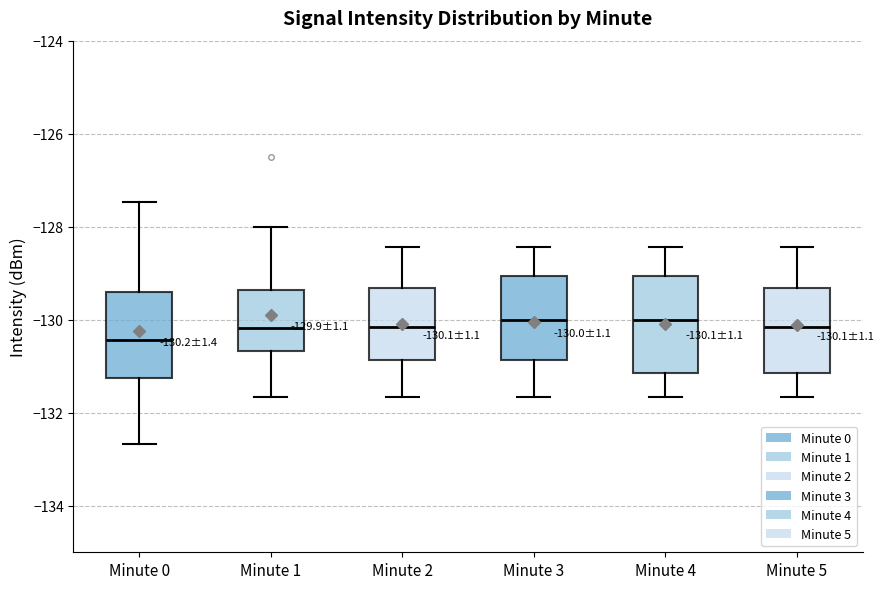

Comparing the boxes themselves (not the whiskers), which one is the tallest?

Minute 4